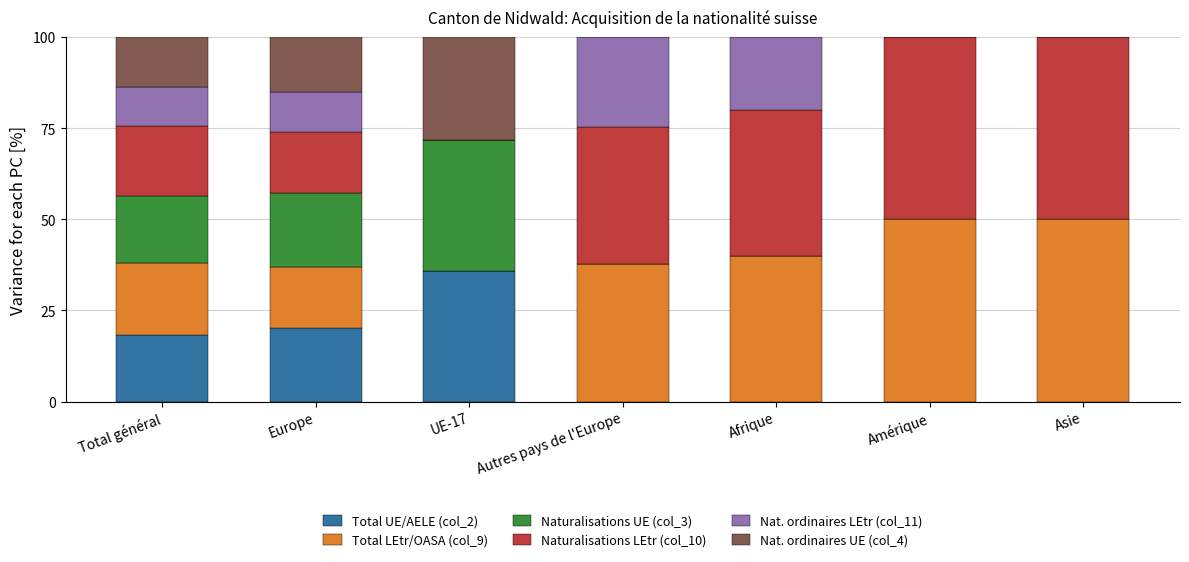

Does the chart contain stacked bars?

Yes